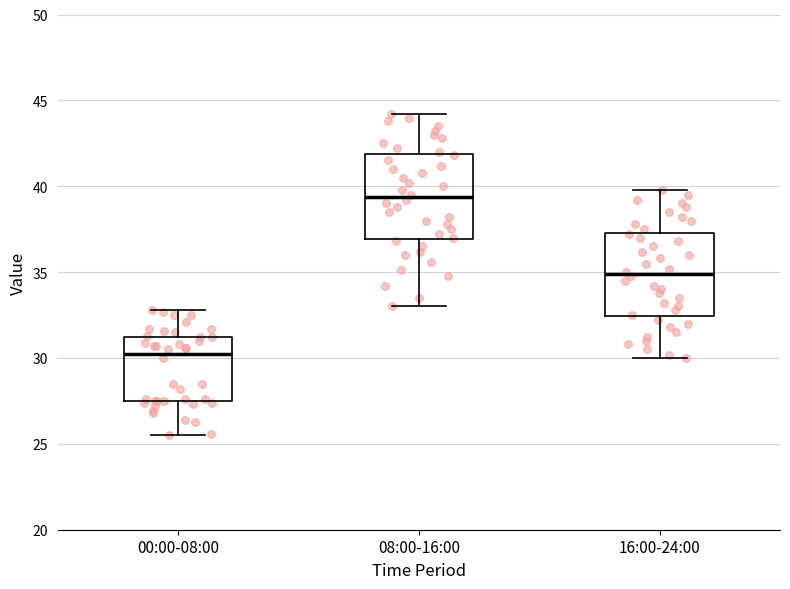

Which box has the lowest median line?

00:00-08:00